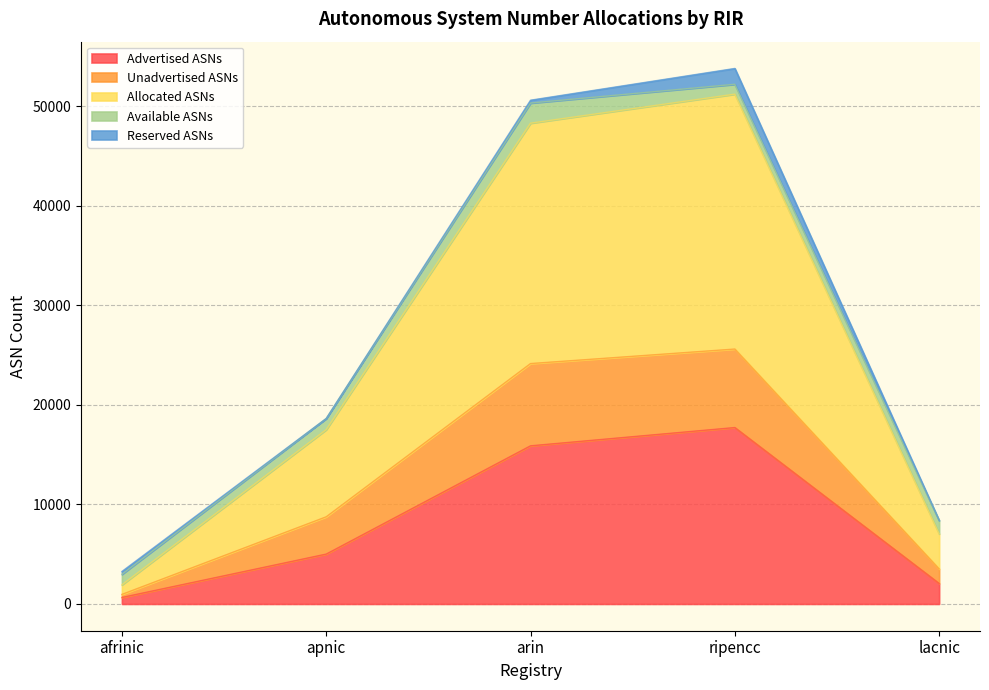

Rank the categories by Advertised ASNs value from highest to lowest.

ripencc, arin, apnic, lacnic, afrinic